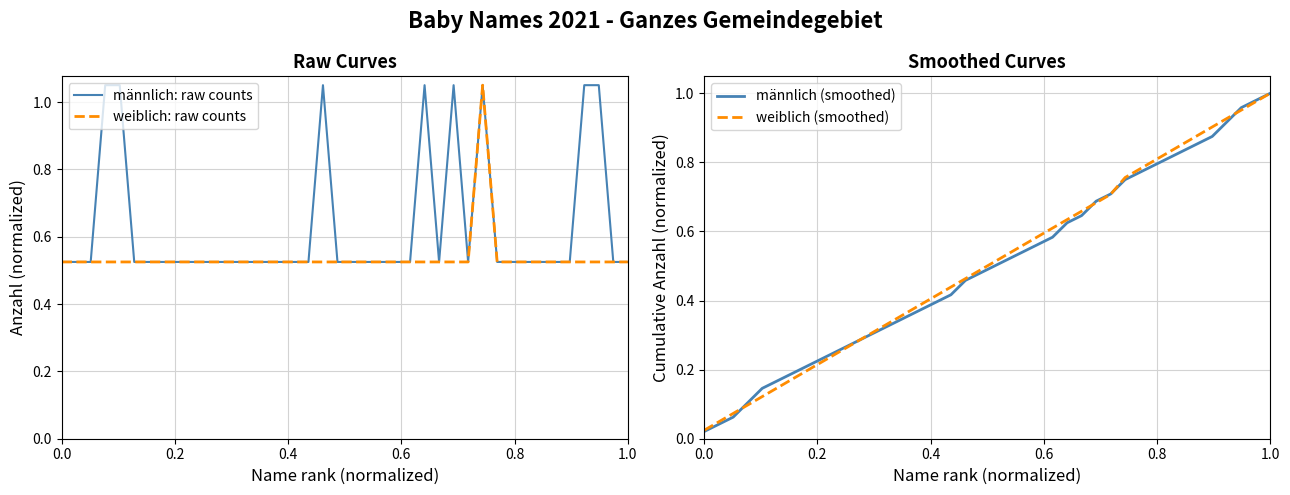

The value of weiblich: raw counts at 1.0 is 0.1. True or false?

False